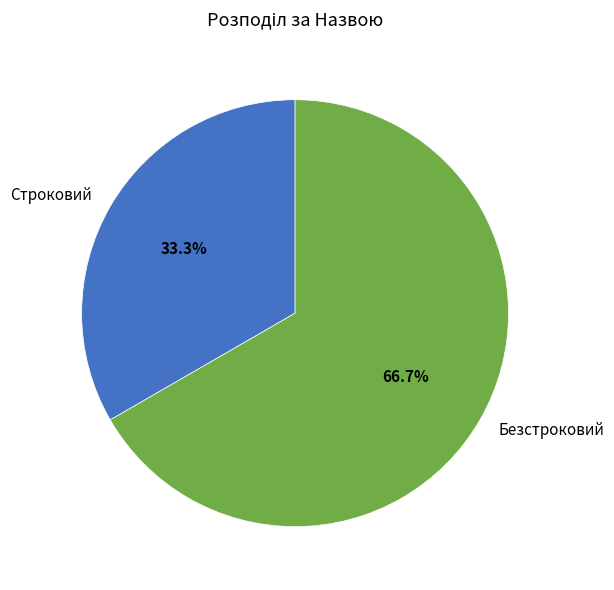

Is it true that Строковий is 20% of the pie?

False